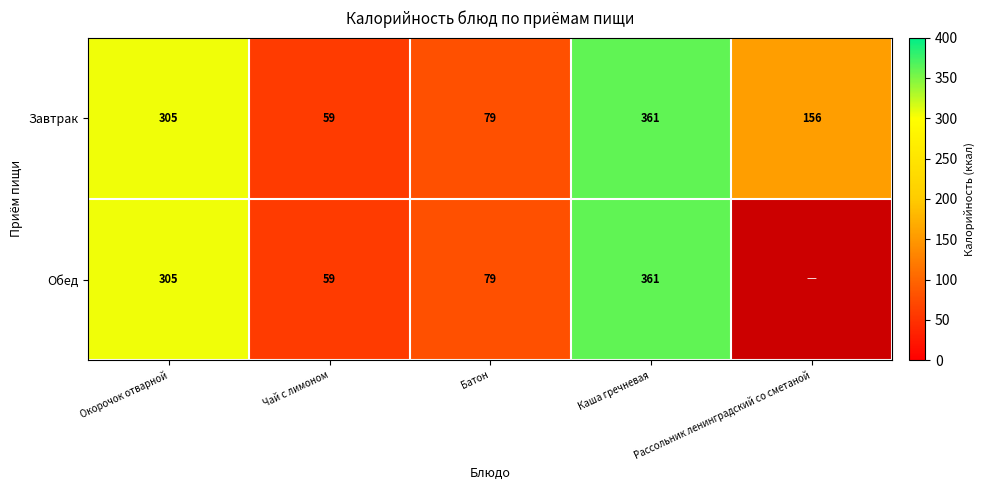

The value of Обед at Каша гречневая is 361. True or false?

True